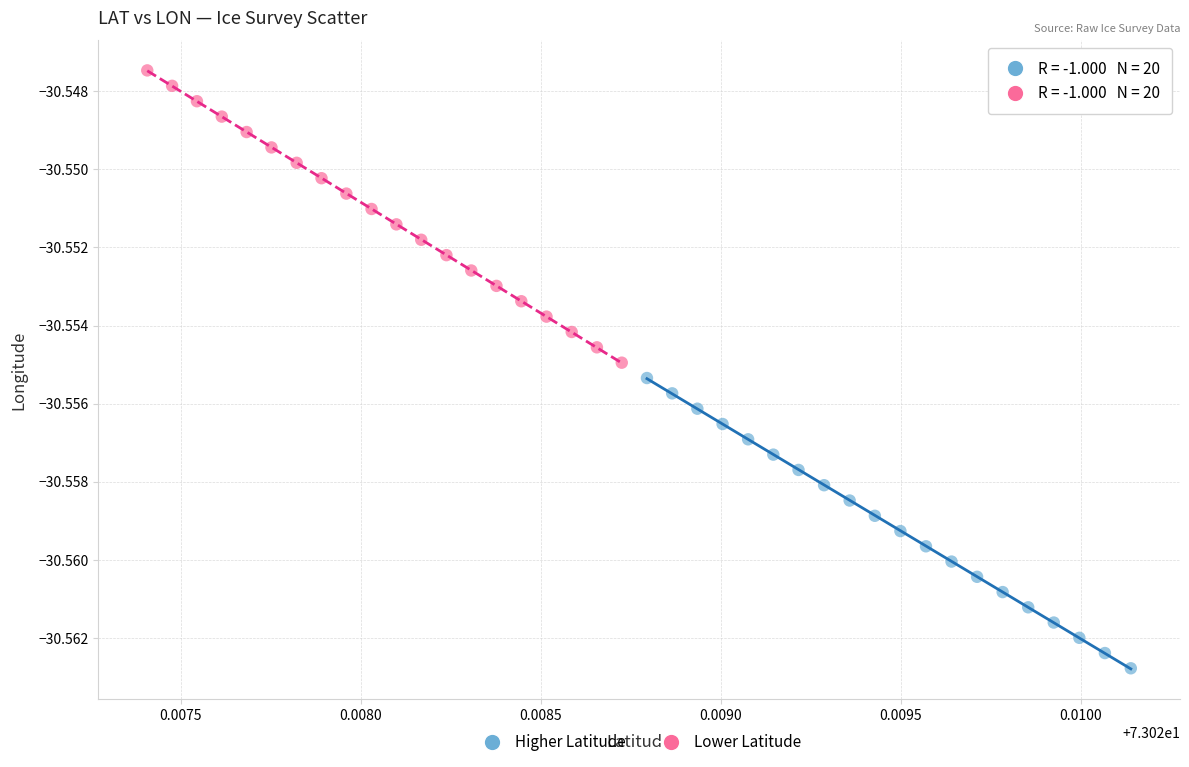

Which series reaches the maximum Y coordinate?

Lower Latitude